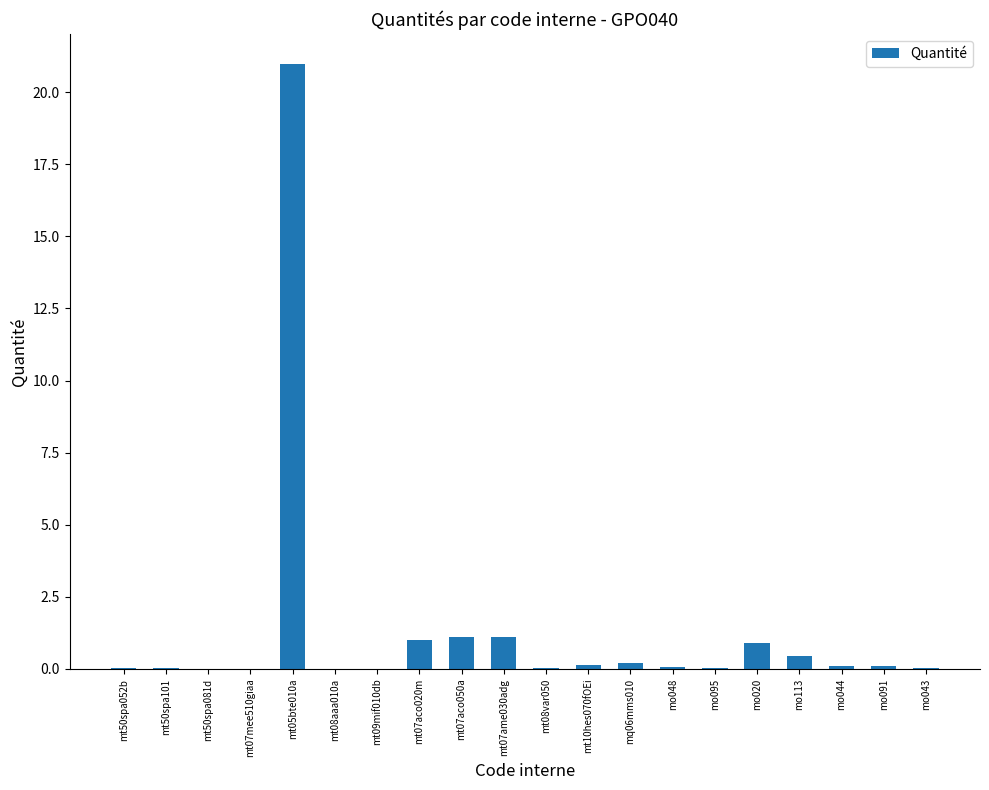

What is the sum of all values?

26.4